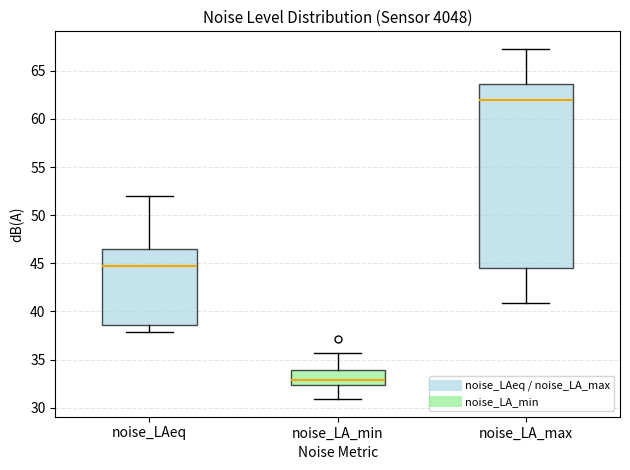

Comparing the boxes themselves (not the whiskers), which one is the tallest?

noise_LA_max